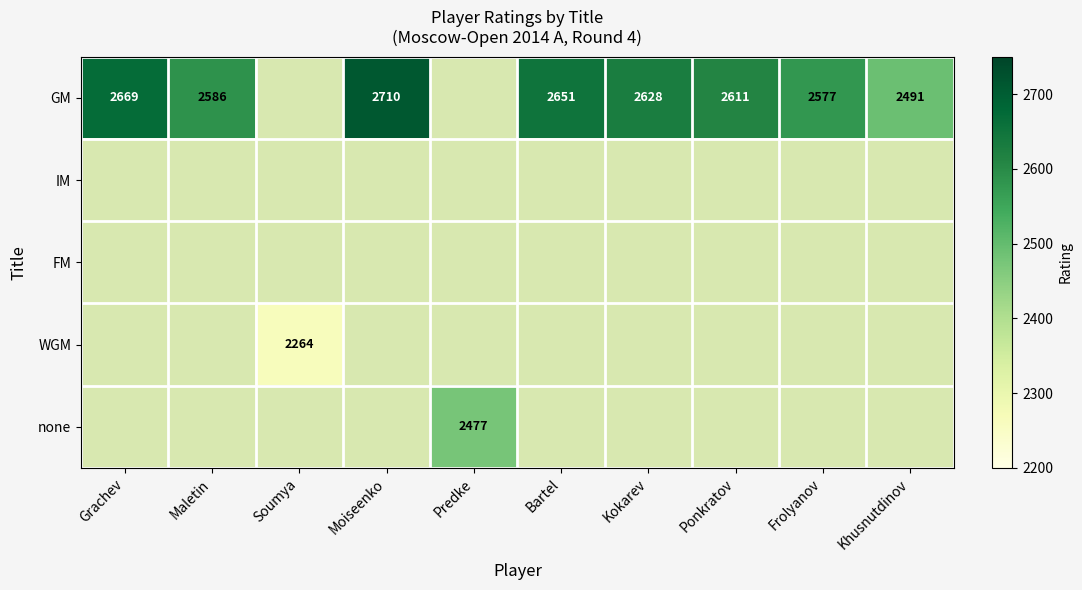

The value of GM at Ponkratov is 2611. True or false?

True